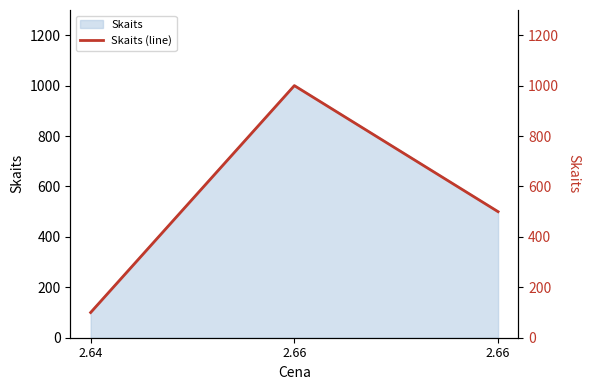

Approximately how many times larger is the value at 2.66 compared to 2.64?

10.0